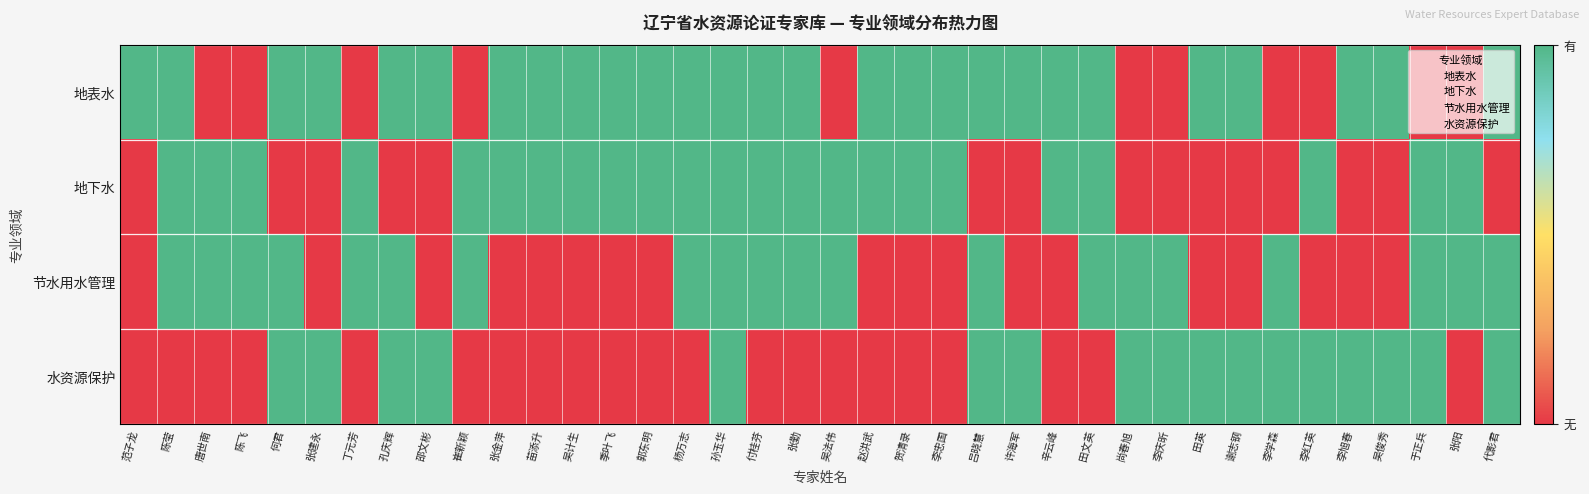

What is the total value across all series at 付桂芬?

3